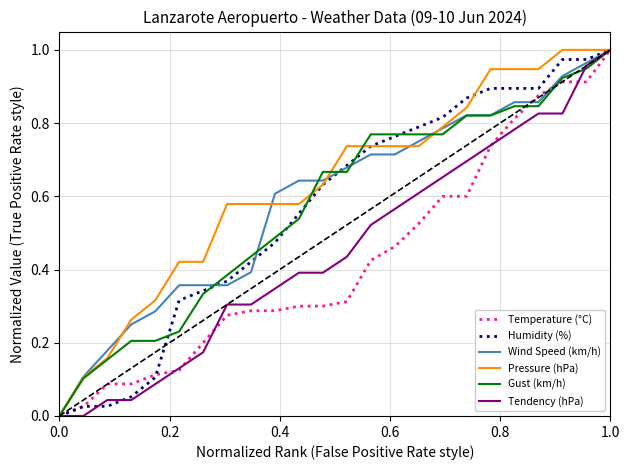

How many lines are shown in the chart?

6